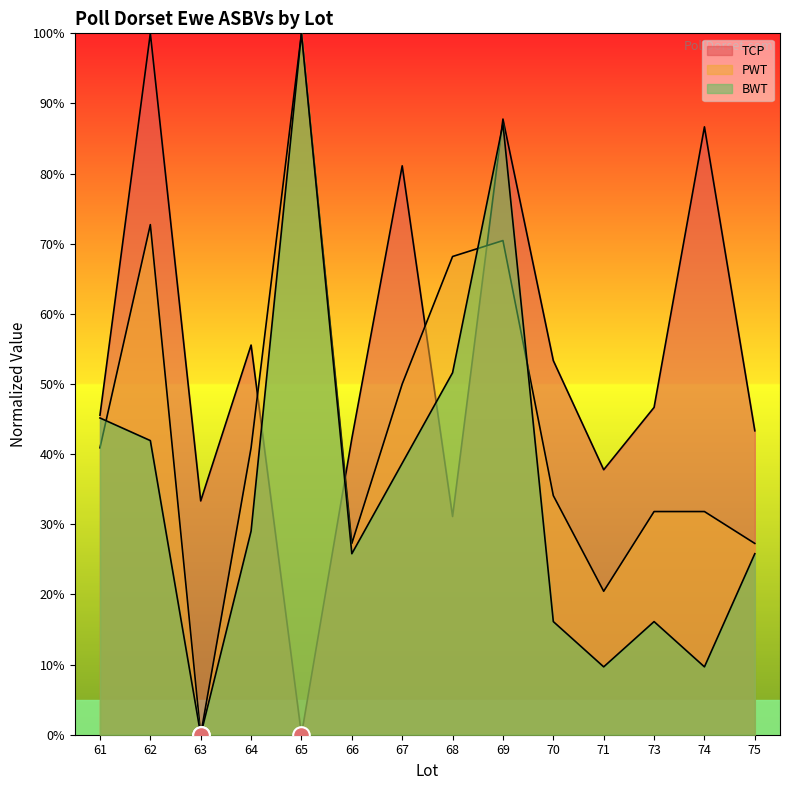

At which label does PWT first exceed 40?

61